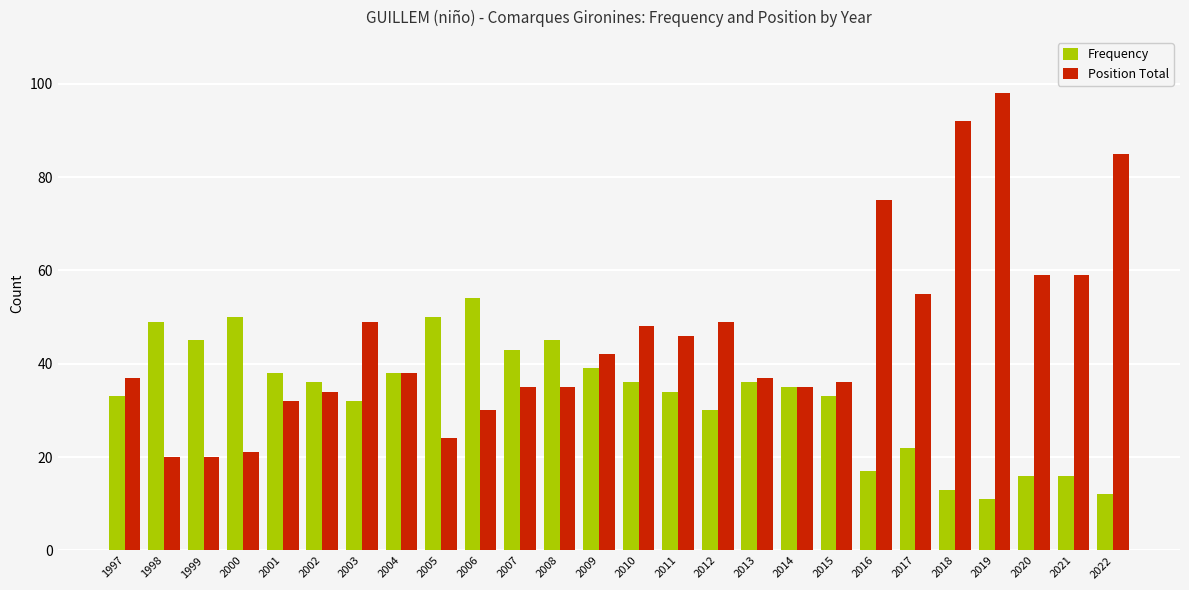

At how many categories does at least one series exceed 79?

3